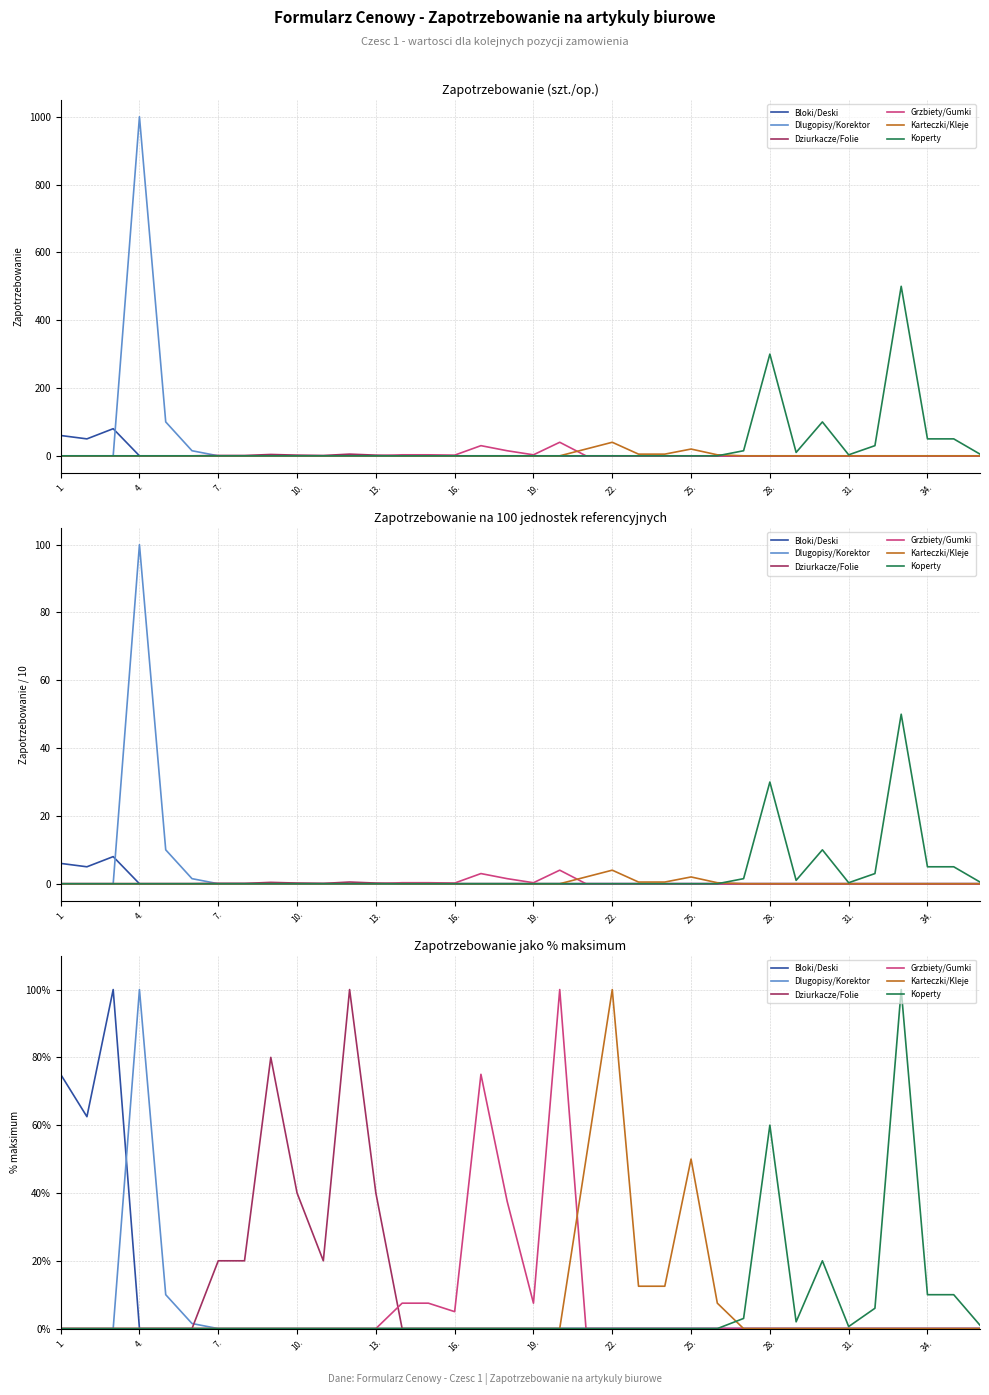

What position from the left is 23?

24